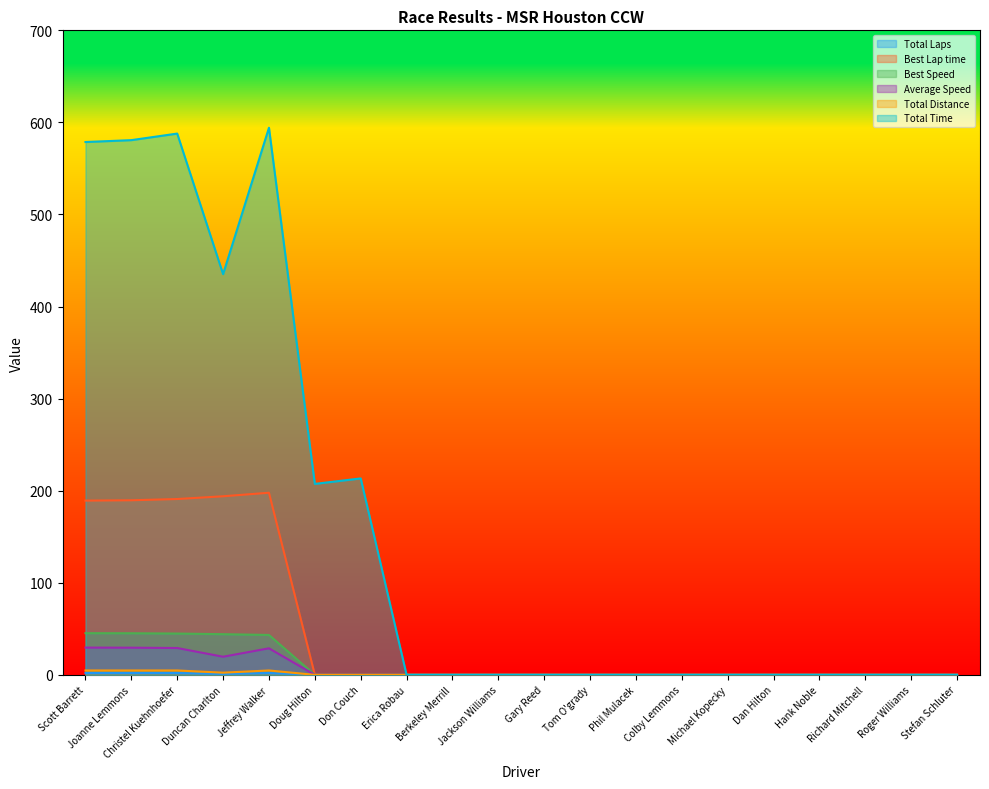

Rank the series by their maximum value, from highest to lowest.

Total Time, Best Lap time, Best Speed, Average Speed, Total Distance, Total Laps